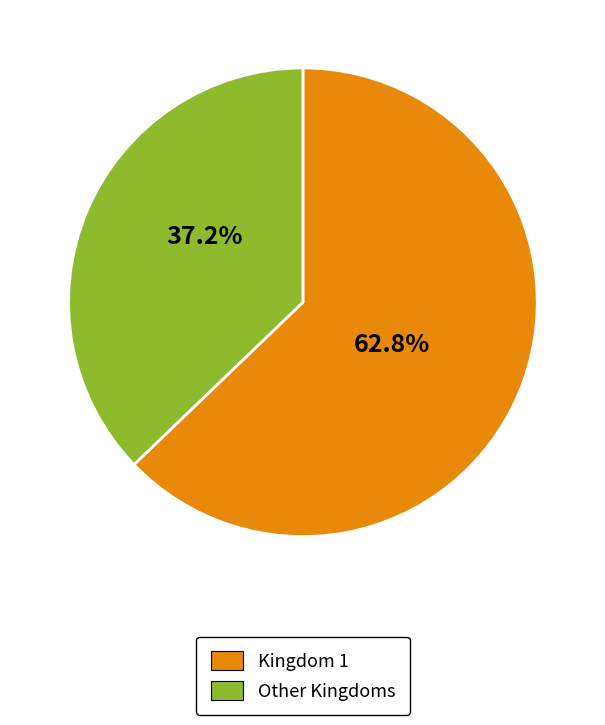

Count the number of slices in the pie.

2